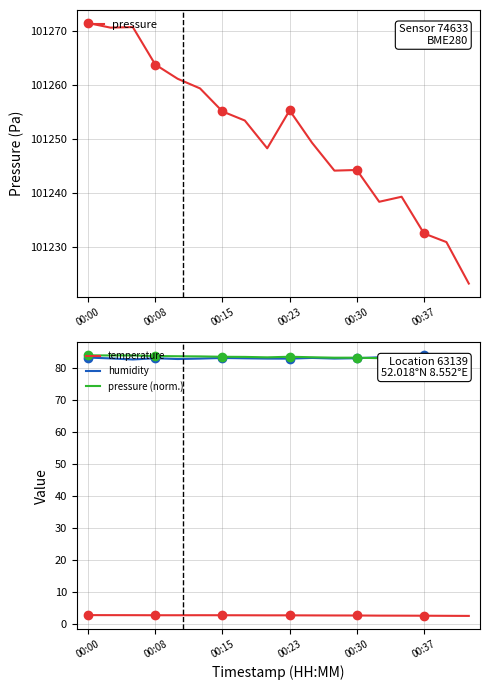

True or false: pressure and pressure (norm.) intersect in this chart.

False